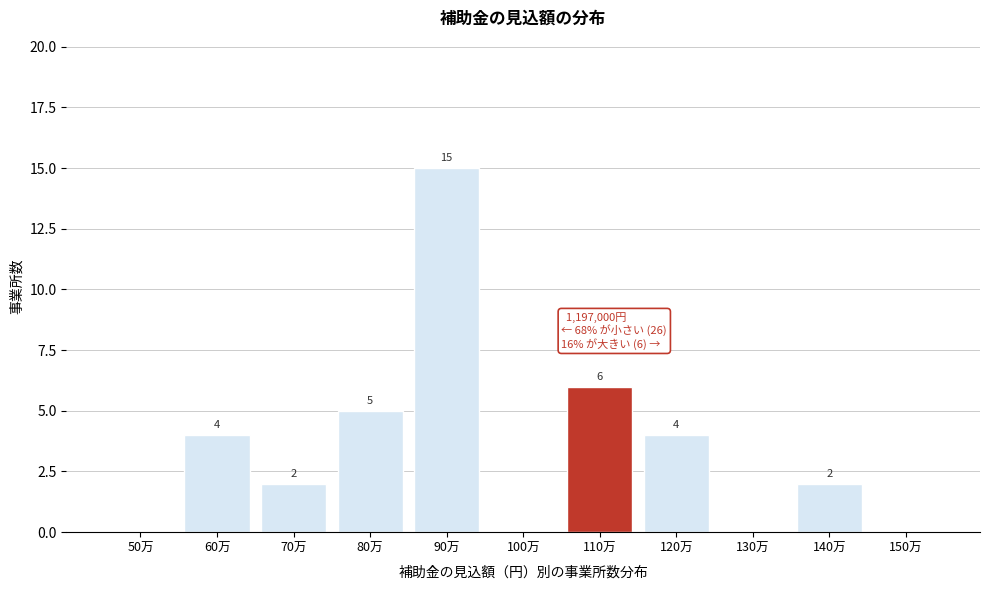

Reading right to left, list all the values displayed in this chart.

150万=0	140万=2	130万=0	120万=4	110万=6	100万=0	90万=15	80万=5	70万=2	60万=4	50万=0